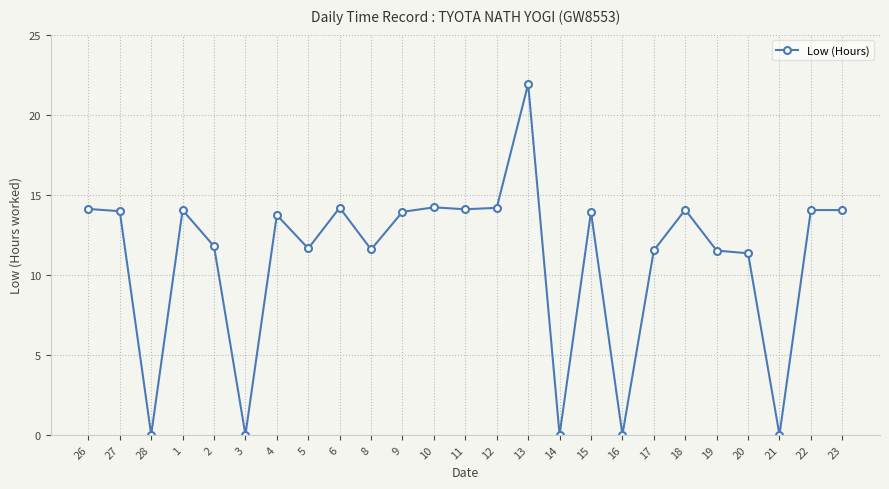

The chart shows a value of 14.0 at 27. True or false?

True